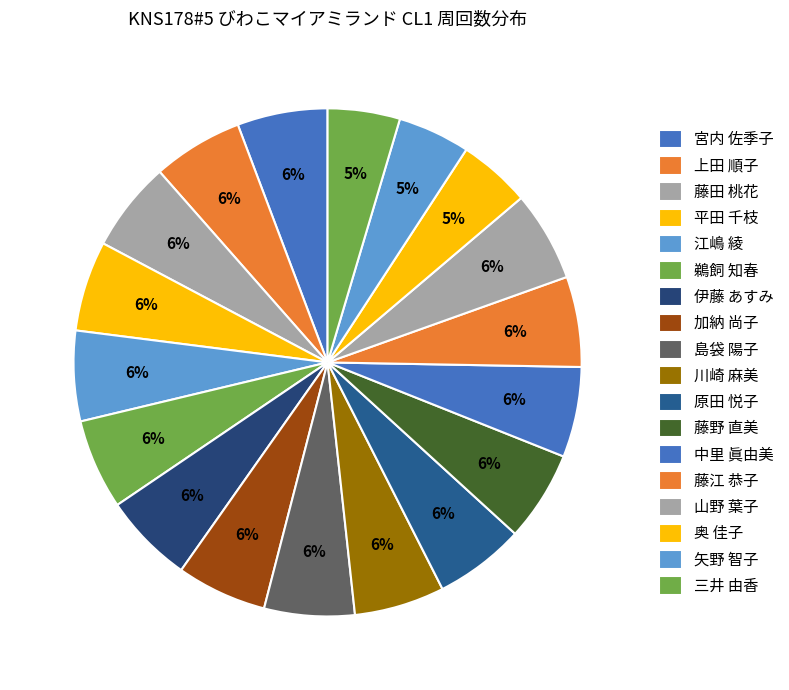

Which category has the biggest portion of the pie?

宮内 佐季子